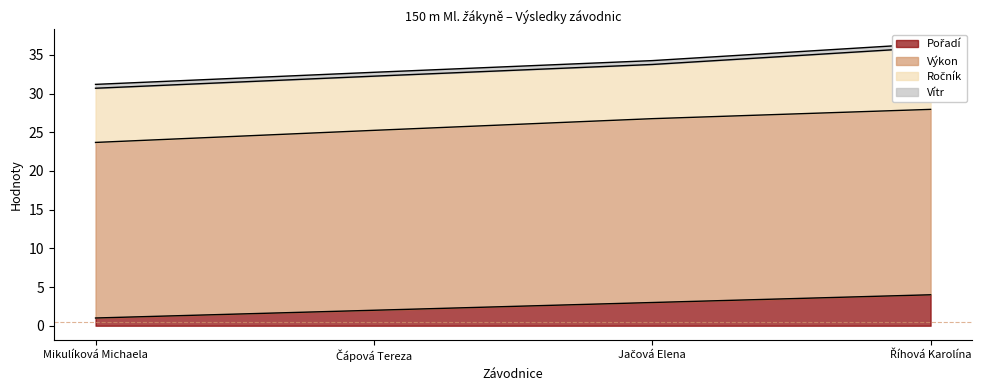

What is the difference between the Výkon values at Mikulíková Michaela and Jačová Elena?

3.1